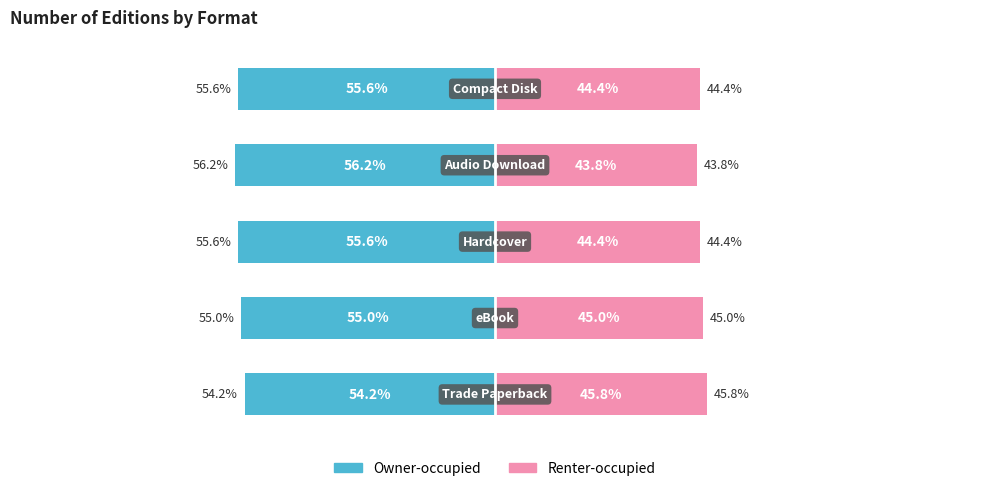

Reading left to right, list all the values displayed in this chart.

Owner-occupied: 0=-54.2	1=-55.0	2=-55.6	3=-56.2	4=-55.6
Renter-occupied: 0=45.8	1=45.0	2=44.4	3=43.8	4=44.4